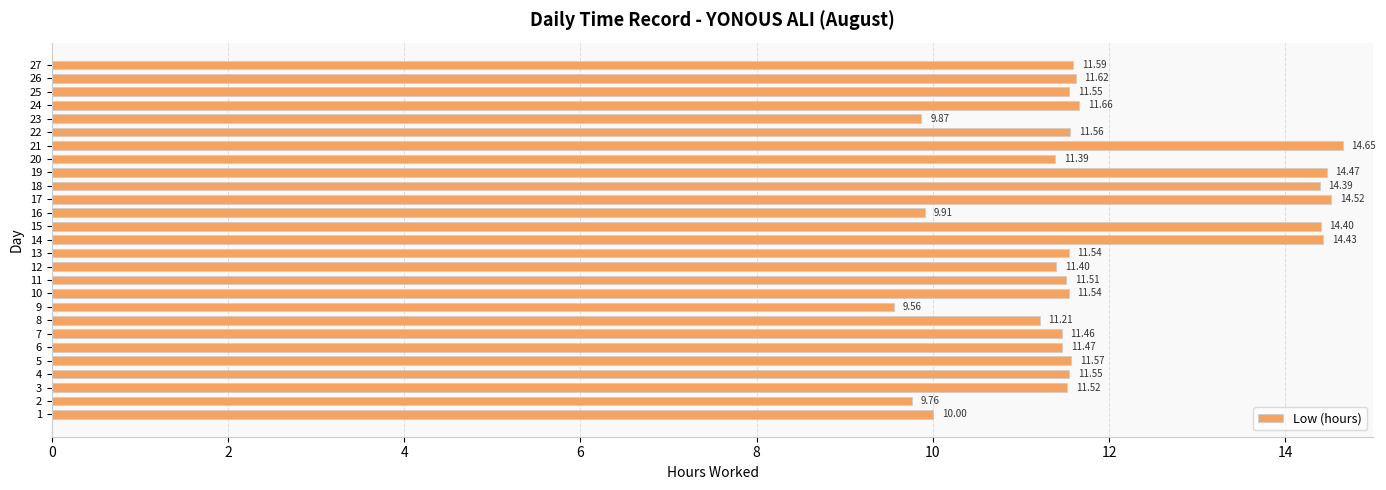

What is the difference between the maximum and minimum values?

5.1